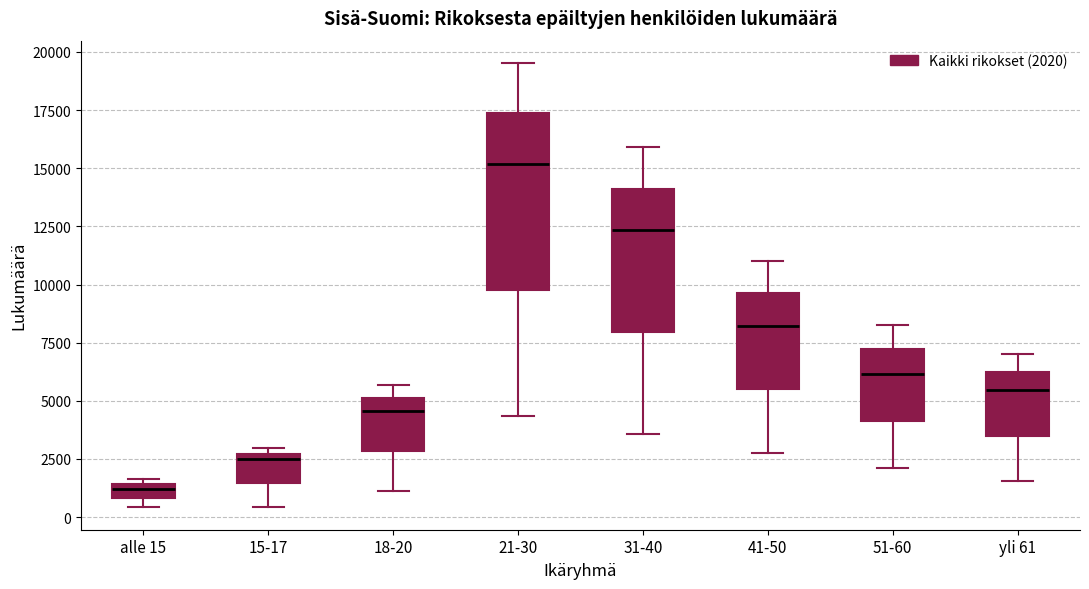

Which box is the tallest, from its lower edge to its upper edge?

21-30